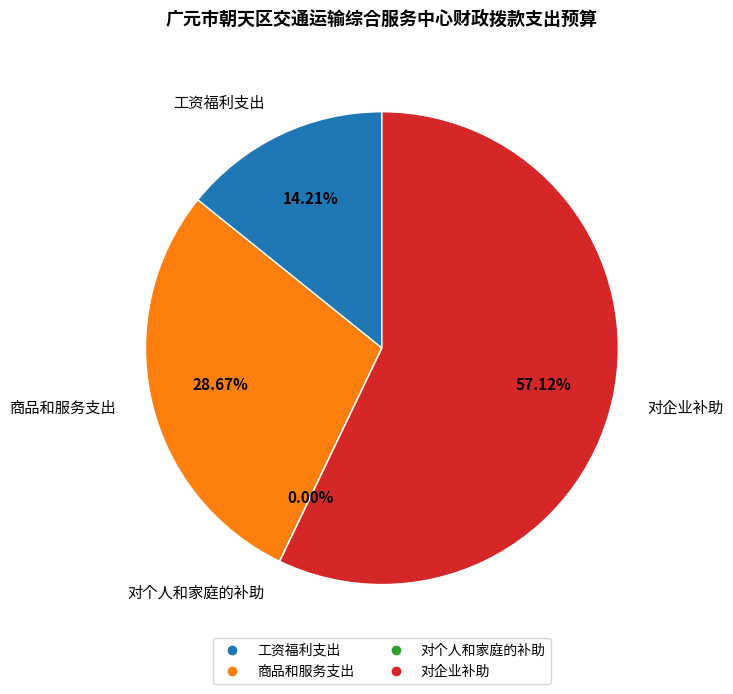

To the nearest percent, what is the difference between the largest and smallest slice percentages?

57%